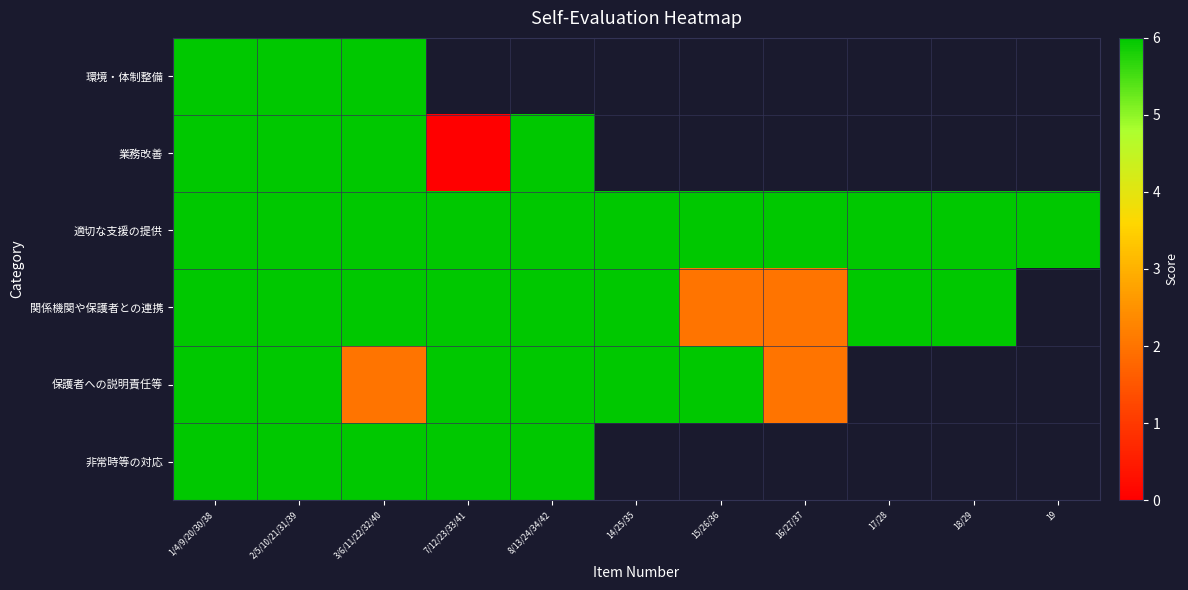

At which category is the sum across all series the highest?

1/4/9/20/30/38